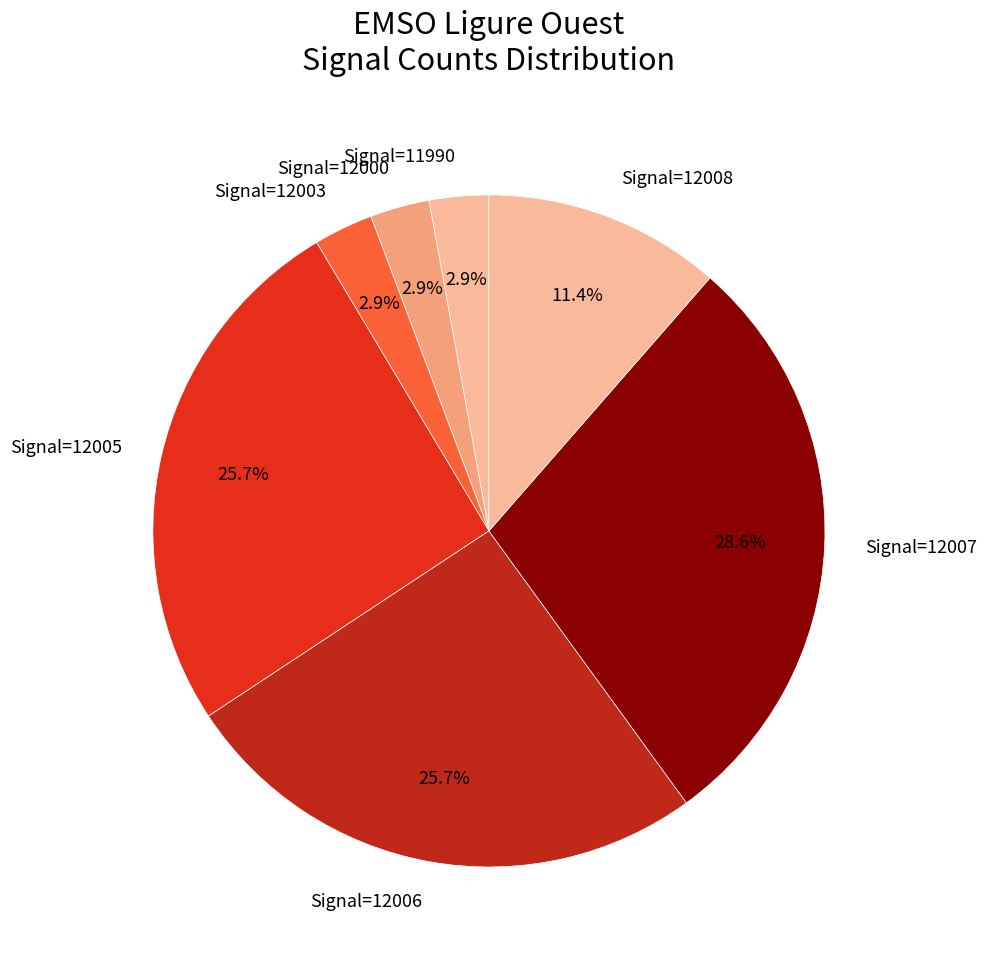

Which has a higher value, Signal=12007 or Signal=12008?

Signal=12007